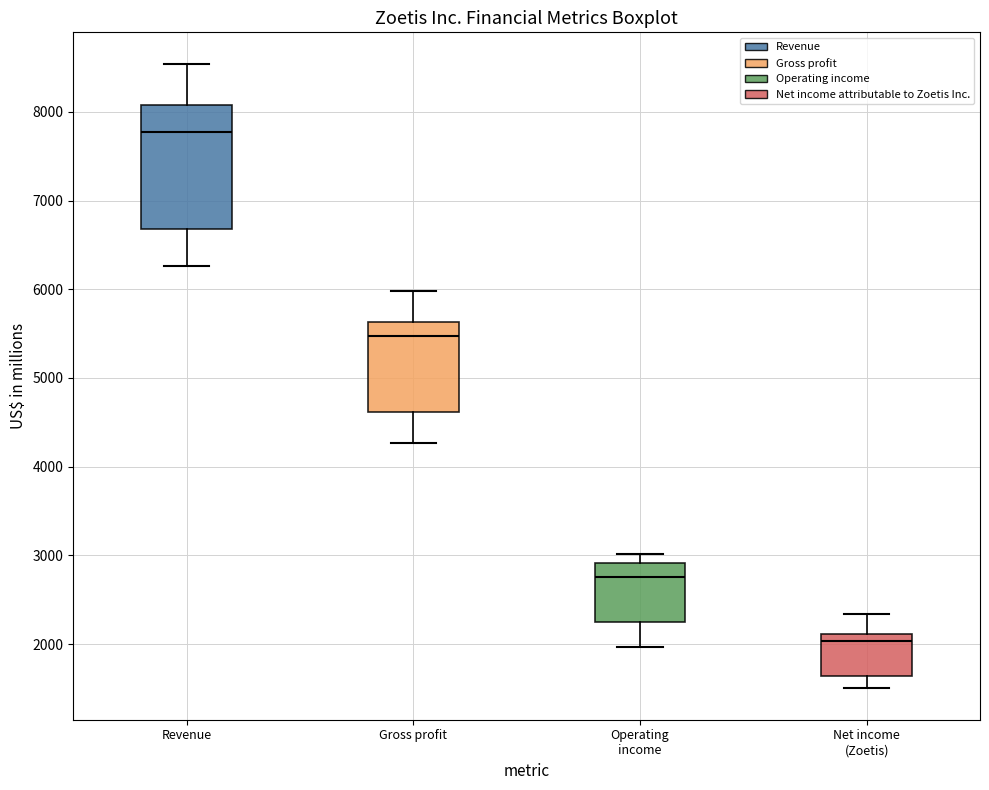

Which box's median line is the highest?

Revenue